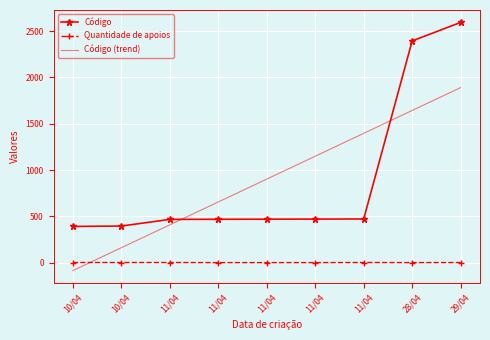

Reading left to right, transcribe all the data shown in this chart.

Código: 10/04=391.0	10/04=395.0	11/04=467.0	11/04=468.0	11/04=469.0	11/04=470.0	11/04=471.0	28/04=2395.0	29/04=2595.0
Quantidade de apoios: 10/04=1.0	10/04=1.0	11/04=1.0	11/04=0.0	11/04=0.0	11/04=0.0	11/04=1.0	28/04=0.0	29/04=1.0
Código (trend): 10/04=-86.1	10/04=161.0	11/04=408.1	11/04=655.2	11/04=902.3	11/04=1149.4	11/04=1396.5	28/04=1643.6	29/04=1890.7